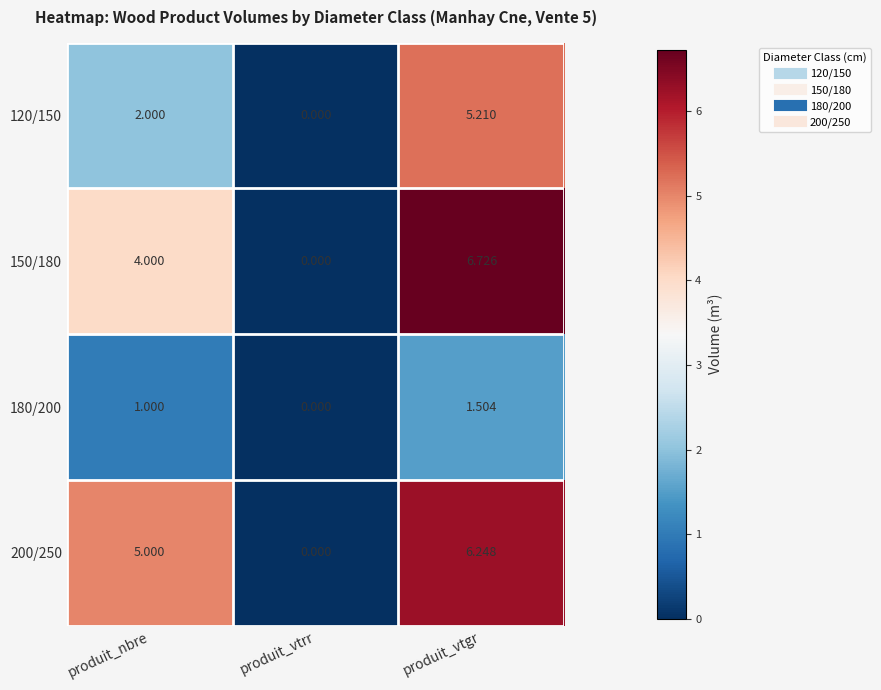

Where is 200/250 nearest to the value 3?

produit_nbre